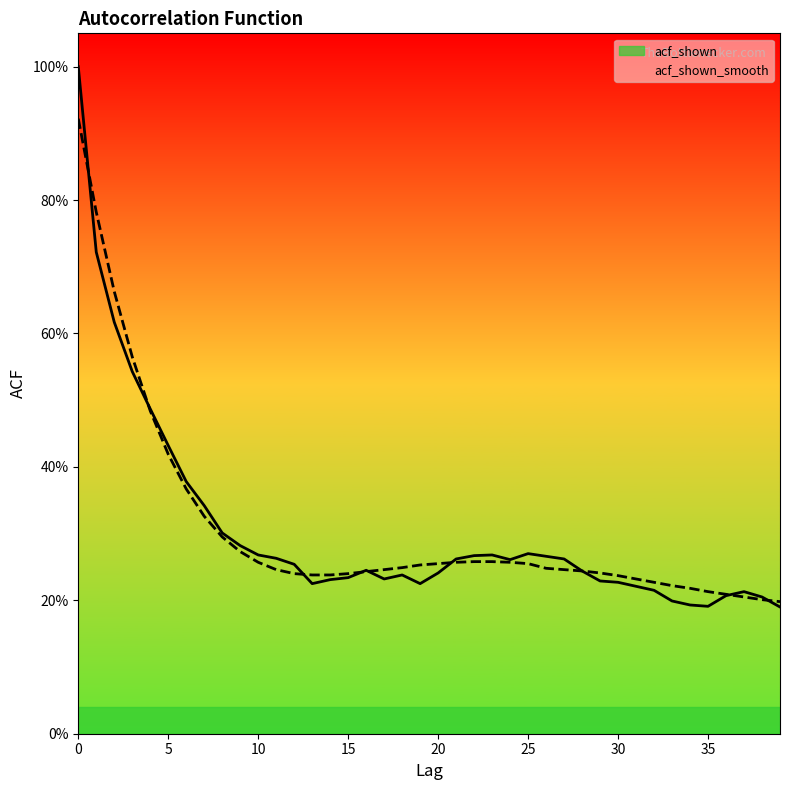

What is the total value across all series at 31?

0.5